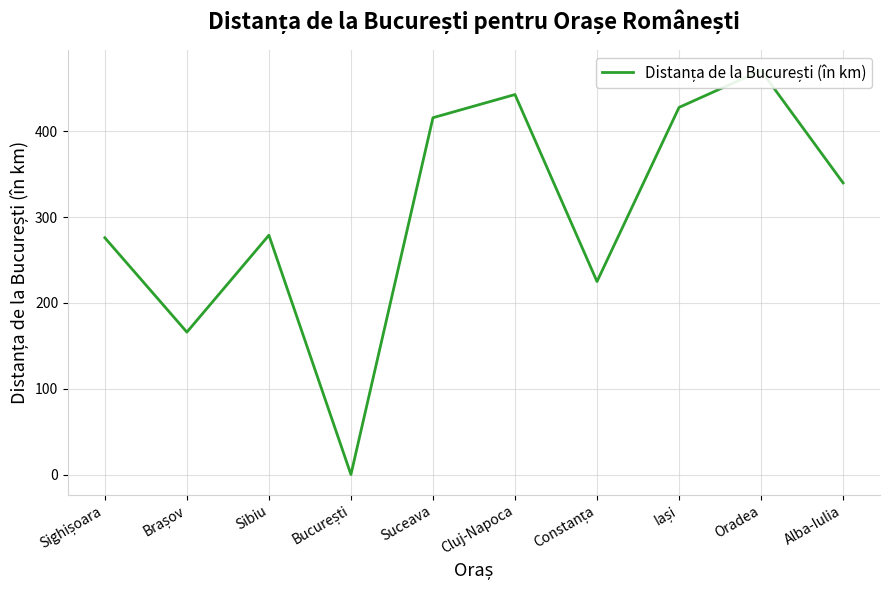

What is the difference between the values at București and Brașov?

166